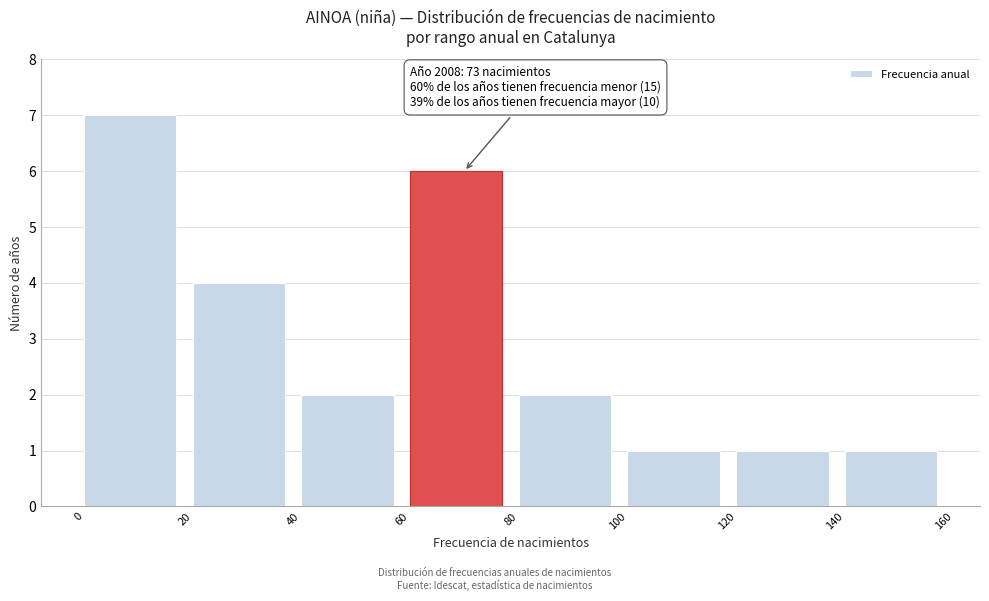

Which range on the x-axis has the tallest bar?

0 to 20